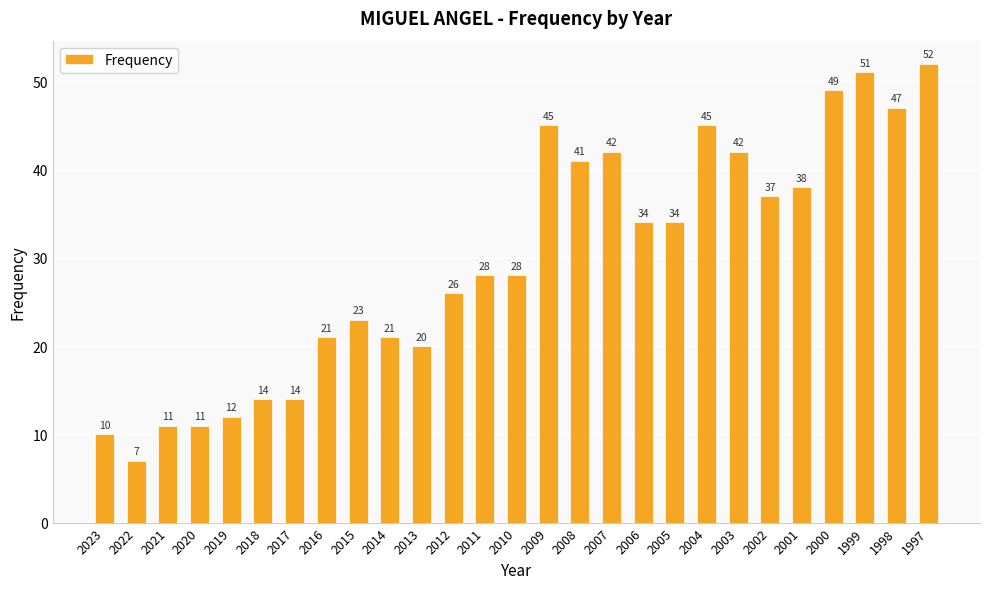

Does the chart contain any negative values?

No